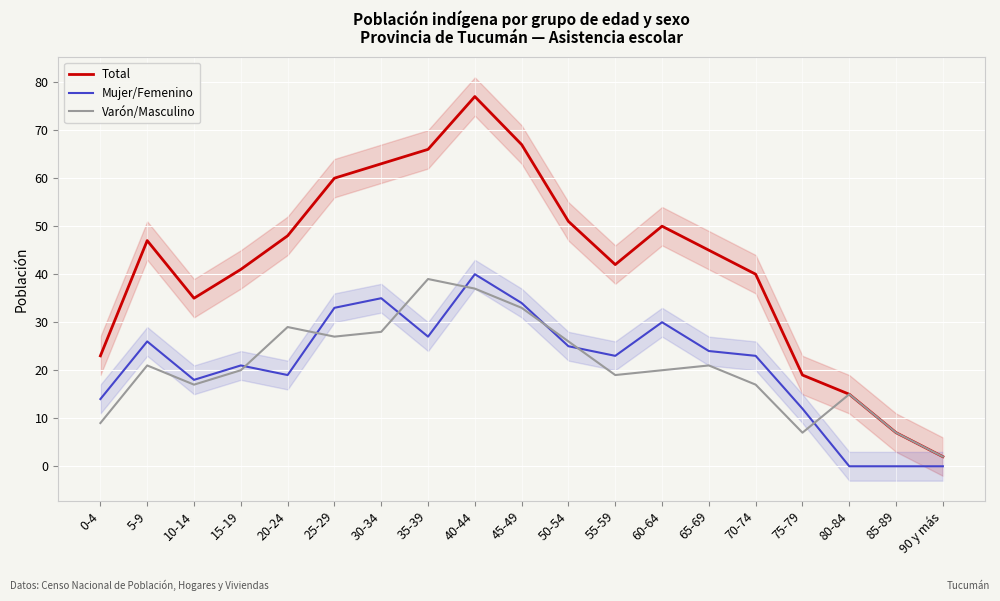

What are all the series names shown in the legend?

Total, Mujer/Femenino, Varón/Masculino